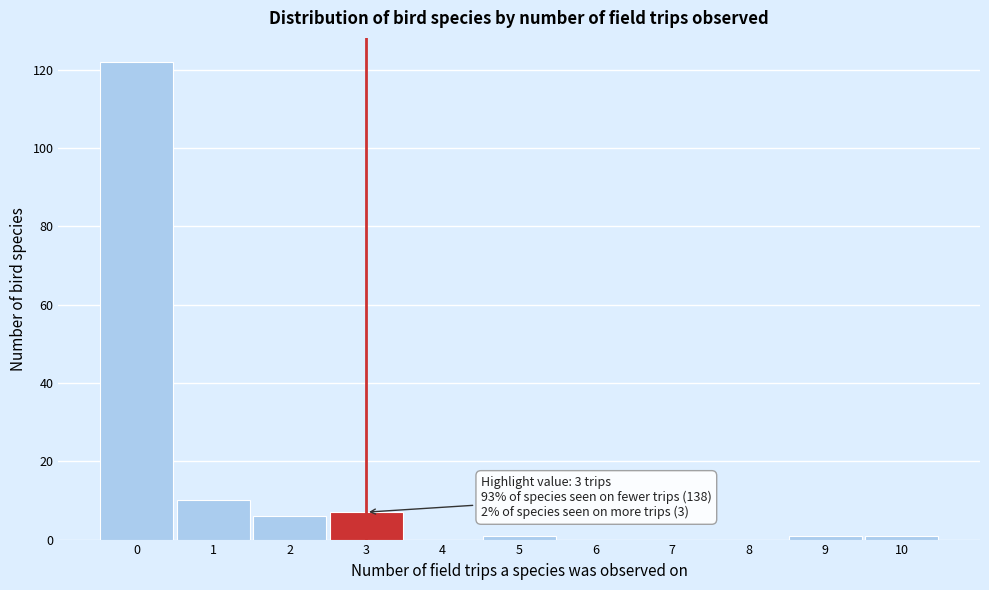

Over which range of the x-axis is the bar tallest?

-0.5 to 0.5